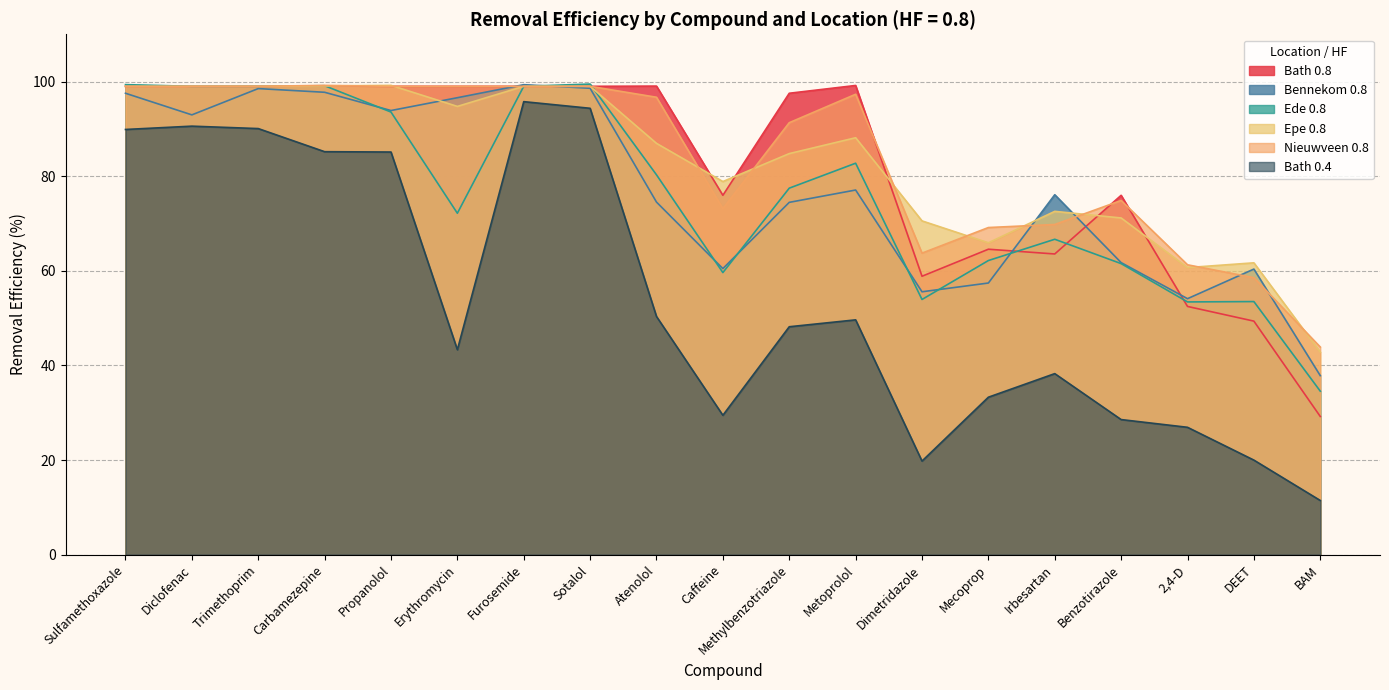

Which series has the largest range (max minus min)?

Bath 0.4